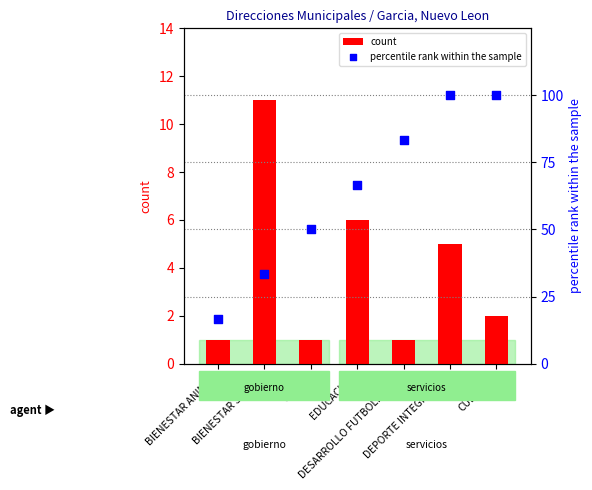

Which series contains the highest Y value?

percentile rank within the sample